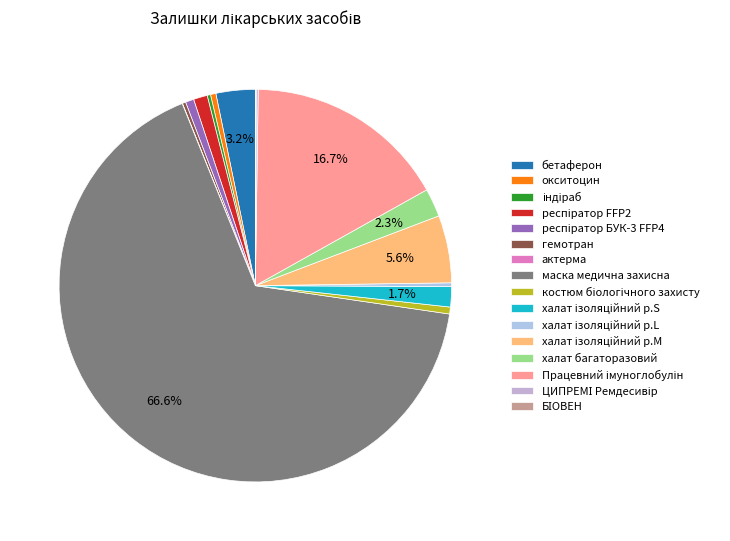

What percentage is the маска медична захисна slice, to the nearest percent?

67%